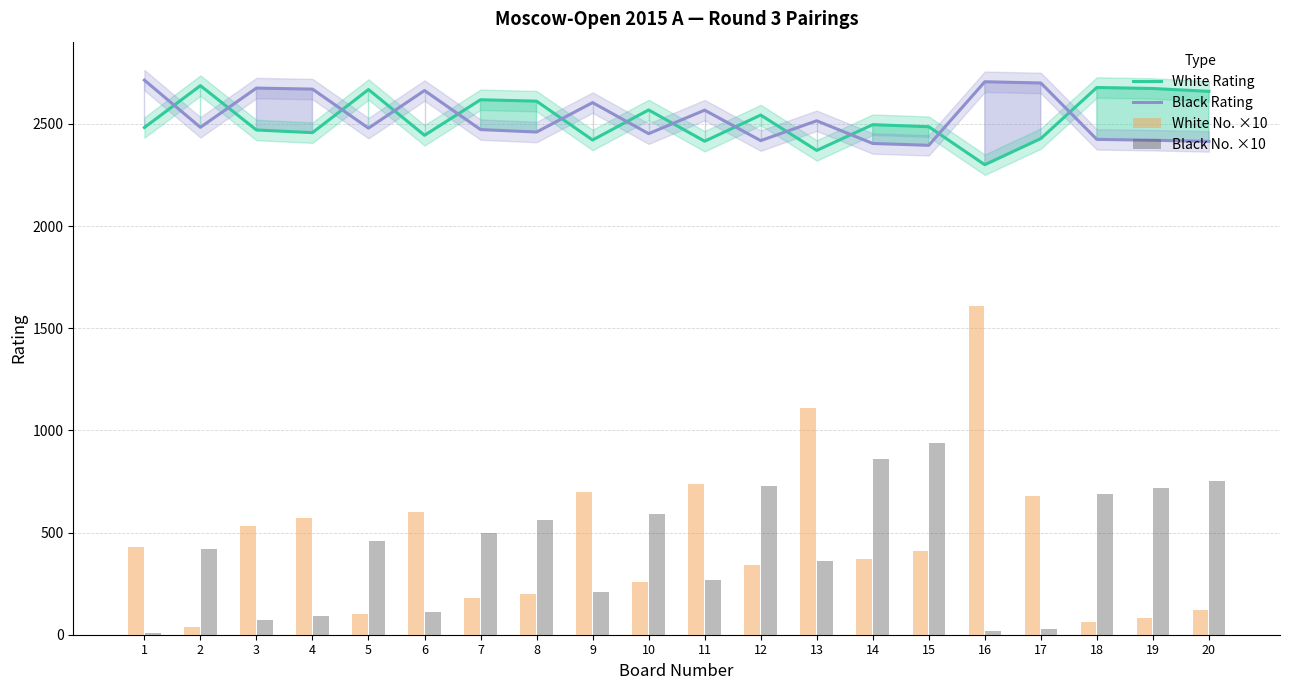

What is the difference between the second highest and minimum values in the Black Rating series?

311